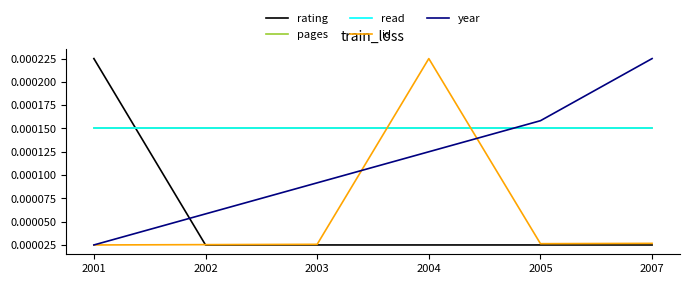

Is this an area chart (filled region under the line)?

No